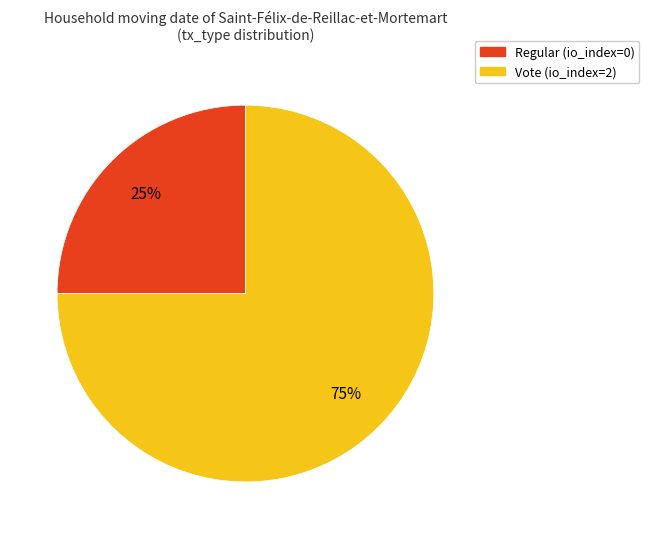

What is the smallest slice in the pie chart?

Regular